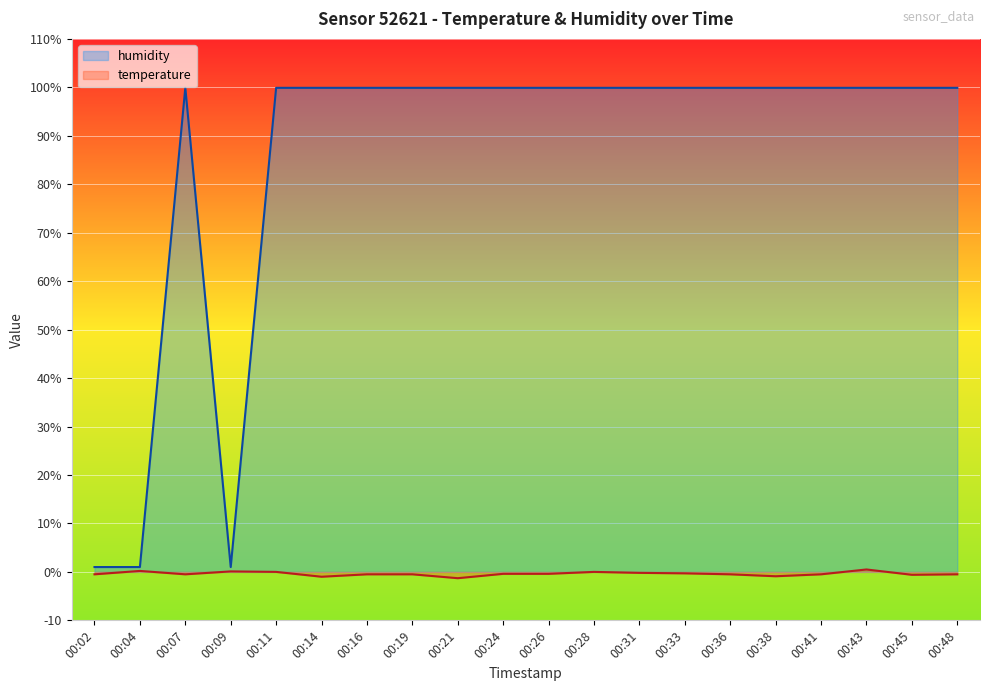

True or false: humidity has more than 0 points higher than both neighbors.

True